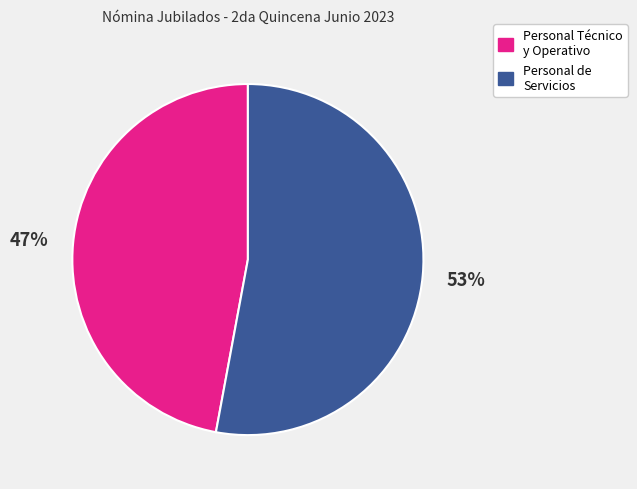

To the nearest percent, what is the average slice percentage?

50%